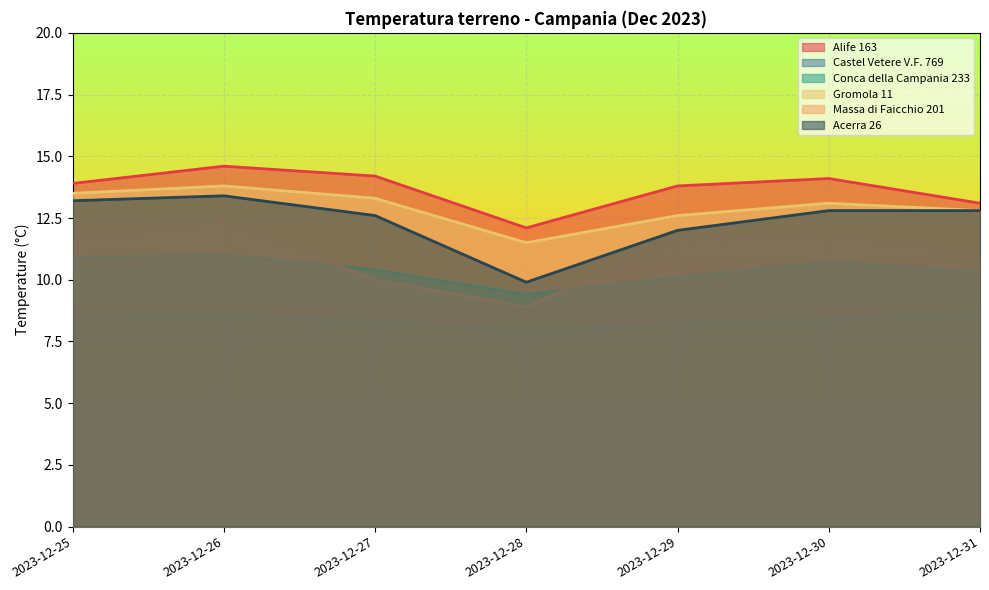

Where does the Alife 163 series first go above 13?

2023-12-25